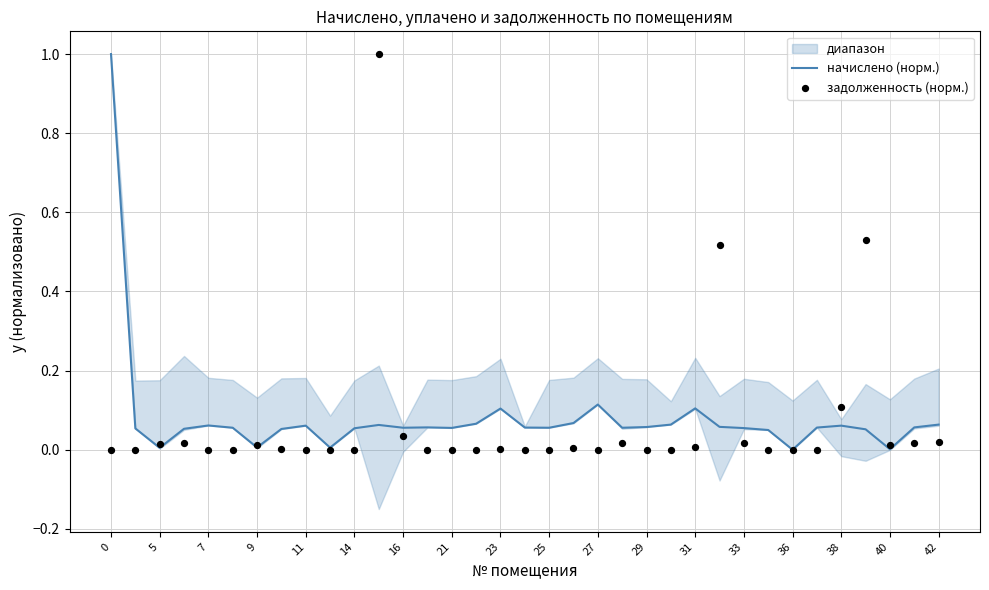

Which series reaches the maximum Y coordinate?

начислено (норм.)